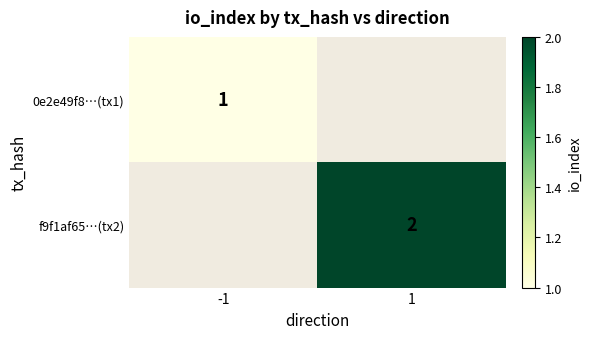

The value of 0e2e49f8…(tx1) at -1 is 0. True or false?

False